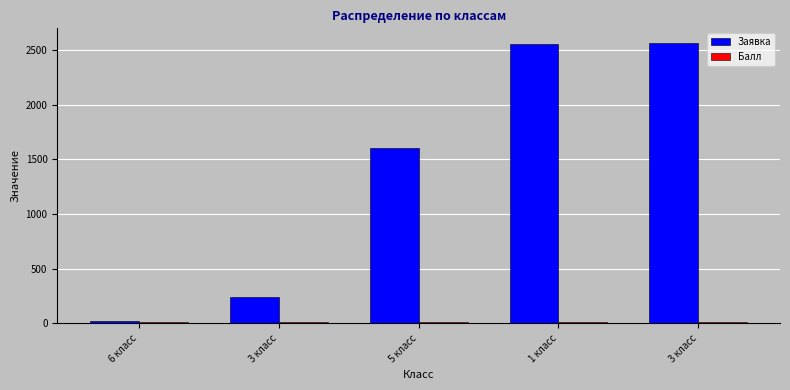

How many bars are there in total?

10